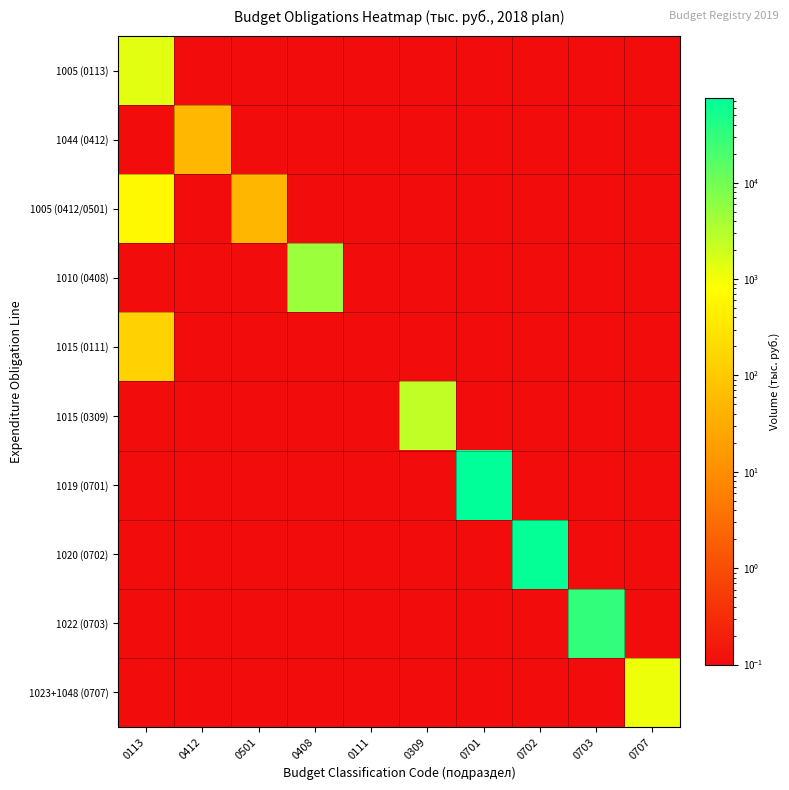

Which has a higher value, 0408 or 0111?

0408